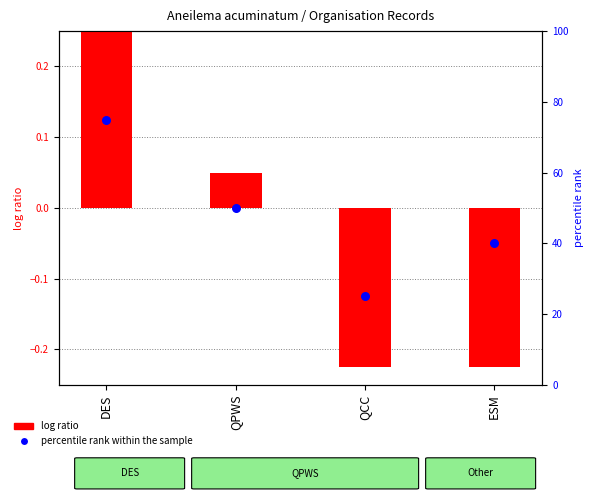

Which has a higher value, DES or QCC?

DES